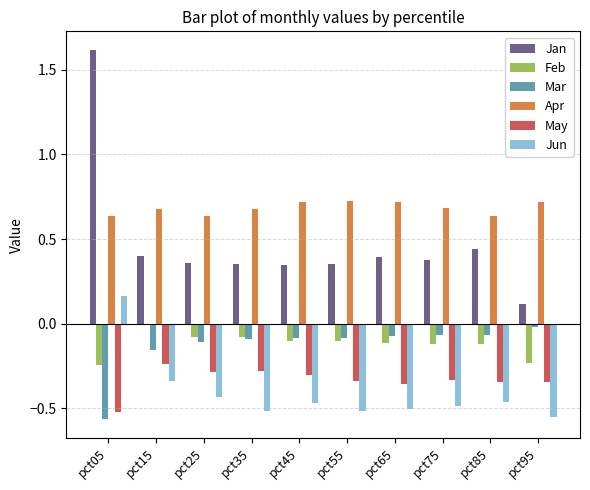

Which series has the largest total across all categories?

Apr